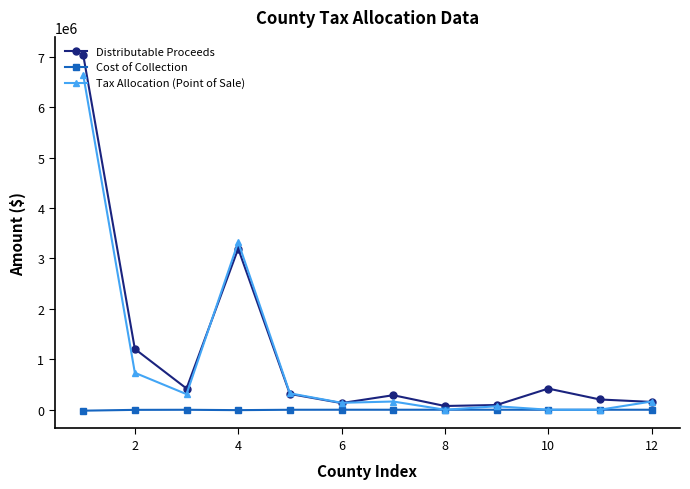

True or false: Cost of Collection has more than 0 interior local peaks.

True